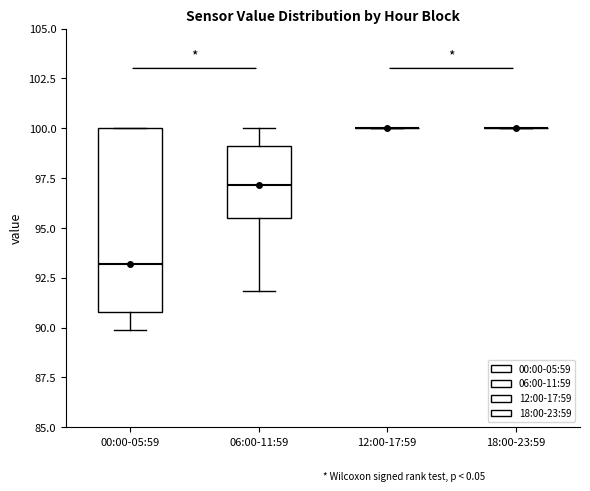

Reading left to right, transcribe this box plot: for each box, give where its median line is, the range the box spans, and where its two whiskers end, as read against the y-axis. The values are not printed on the chart, so give them approximately, as read against the axis.

00:00-05:59: median 93.0, box 91.0 to 100.0, whiskers 90.0 to 100.0
06:00-11:59: median 97.0, box 95.5 to 99.0, whiskers 92.0 to 100.0
12:00-17:59: box collapsed to a line at 100.0, whiskers 100.0 to 100.0
18:00-23:59: box collapsed to a line at 100.0, whiskers 100.0 to 100.0